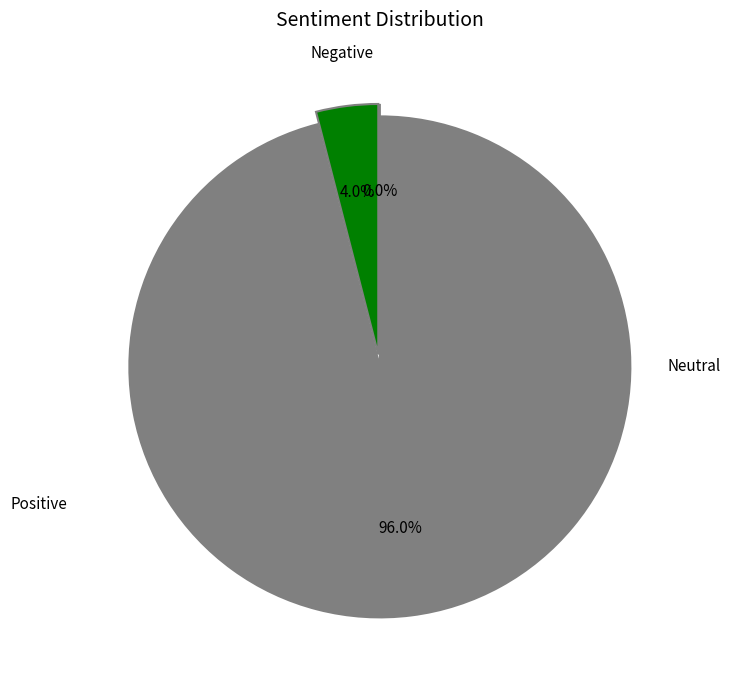

How many slices are in this pie chart?

3